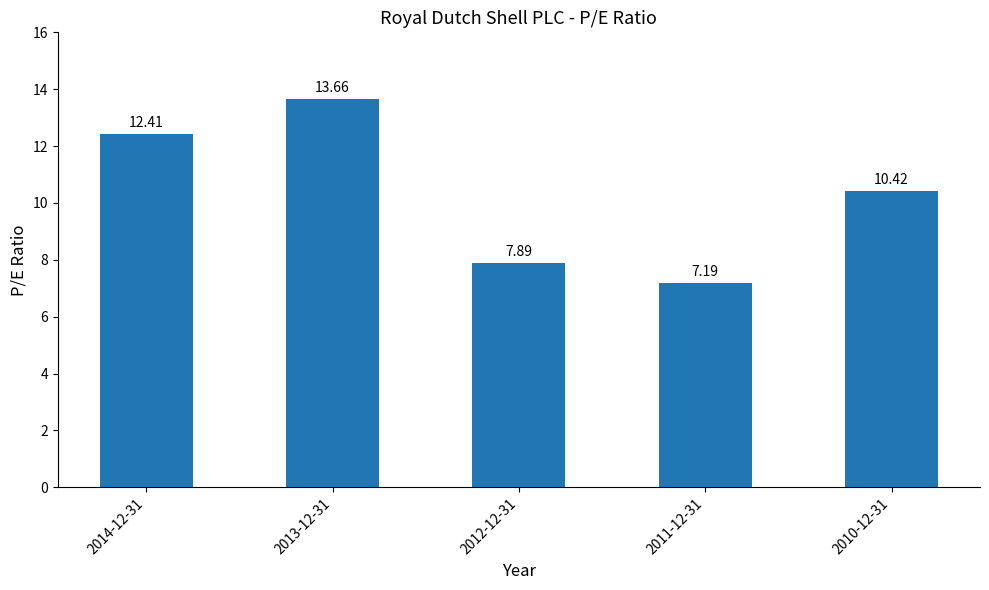

The value at 2014-12-31 is 4.7. True or false?

False